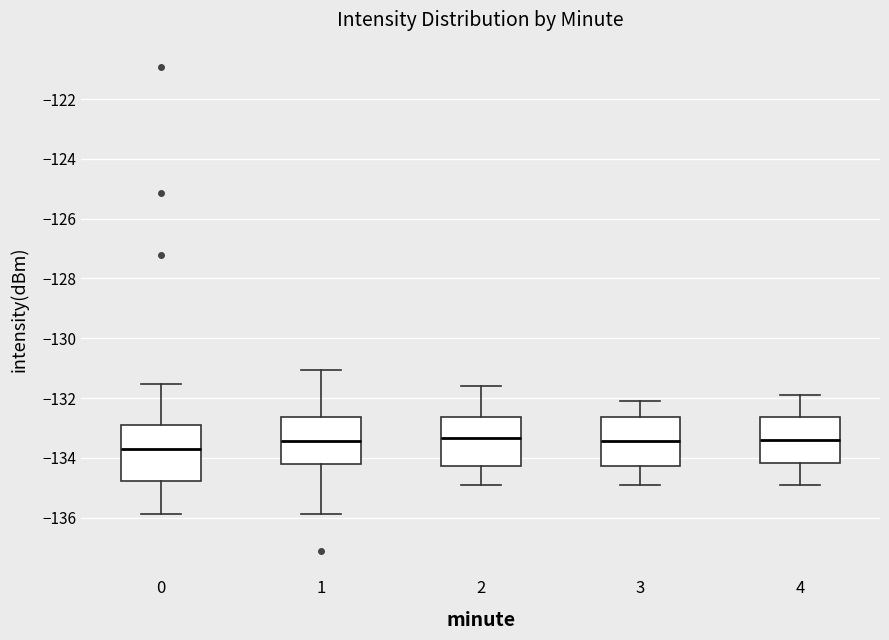

Reading left to right, read every box against the y-axis: the position of its median line, the range the box covers, and the ends of its whiskers. The values are not printed on the chart, so give them approximately, as read against the axis.

0: median -133.8, box -134.8 to -133.0, whiskers -135.8 to -131.6
1: median -133.4, box -134.2 to -132.6, whiskers -135.8 to -131.0
2: median -133.4, box -134.2 to -132.6, whiskers -134.8 to -131.6
3: median -133.4, box -134.2 to -132.6, whiskers -134.8 to -132.0
4: median -133.4, box -134.2 to -132.6, whiskers -134.8 to -131.8